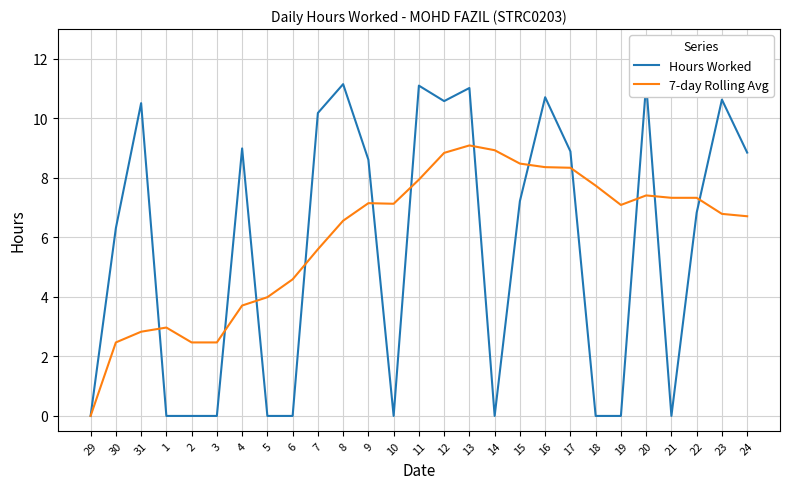

Rank the series at 13 from lowest to highest value.

7-day Rolling Avg, Hours Worked